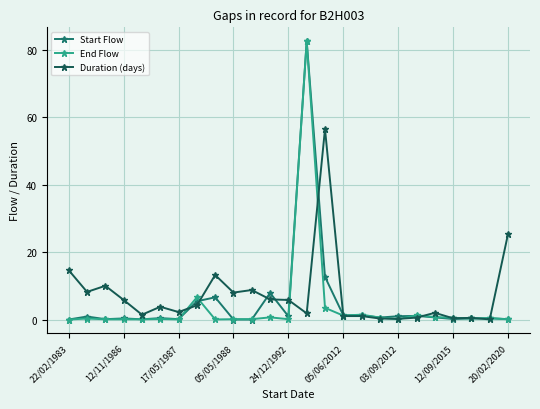

What is the highest value of the Start Flow series?

82.6